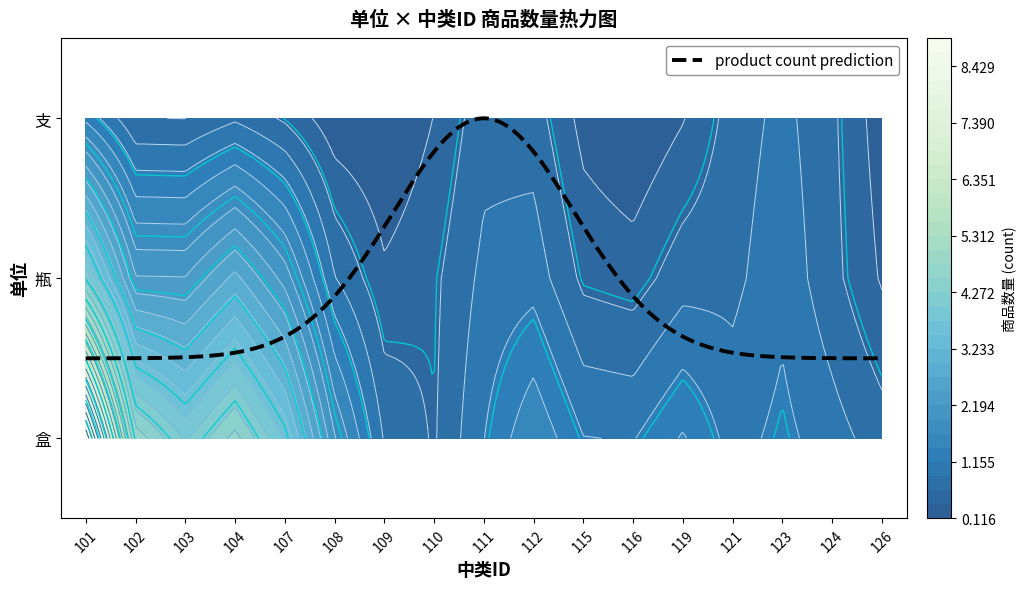

The 支 series shows 1 at 101. True or false?

False